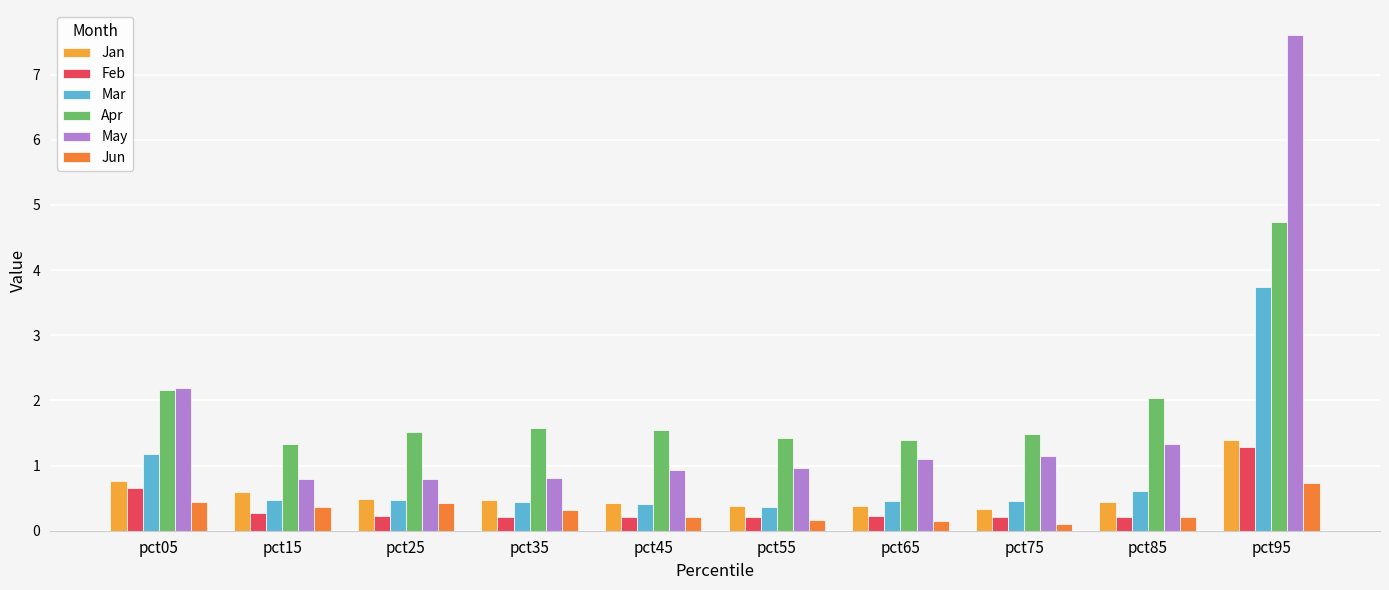

At which label does Feb reach its peak?

pct95